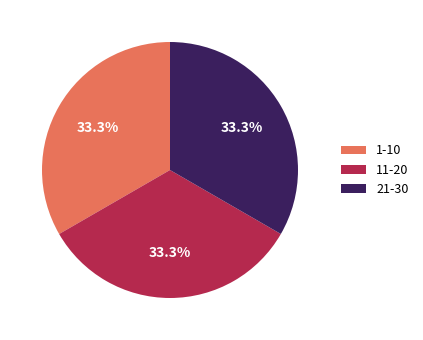

Does 1-10 account for over 50% of the chart?

No